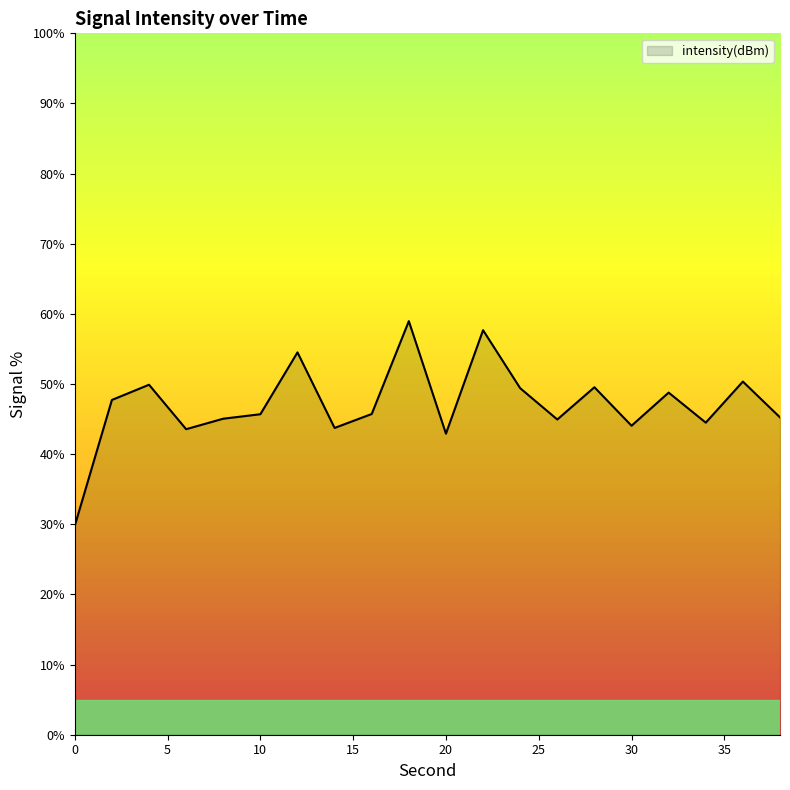

What is the greatest value displayed?

59.0